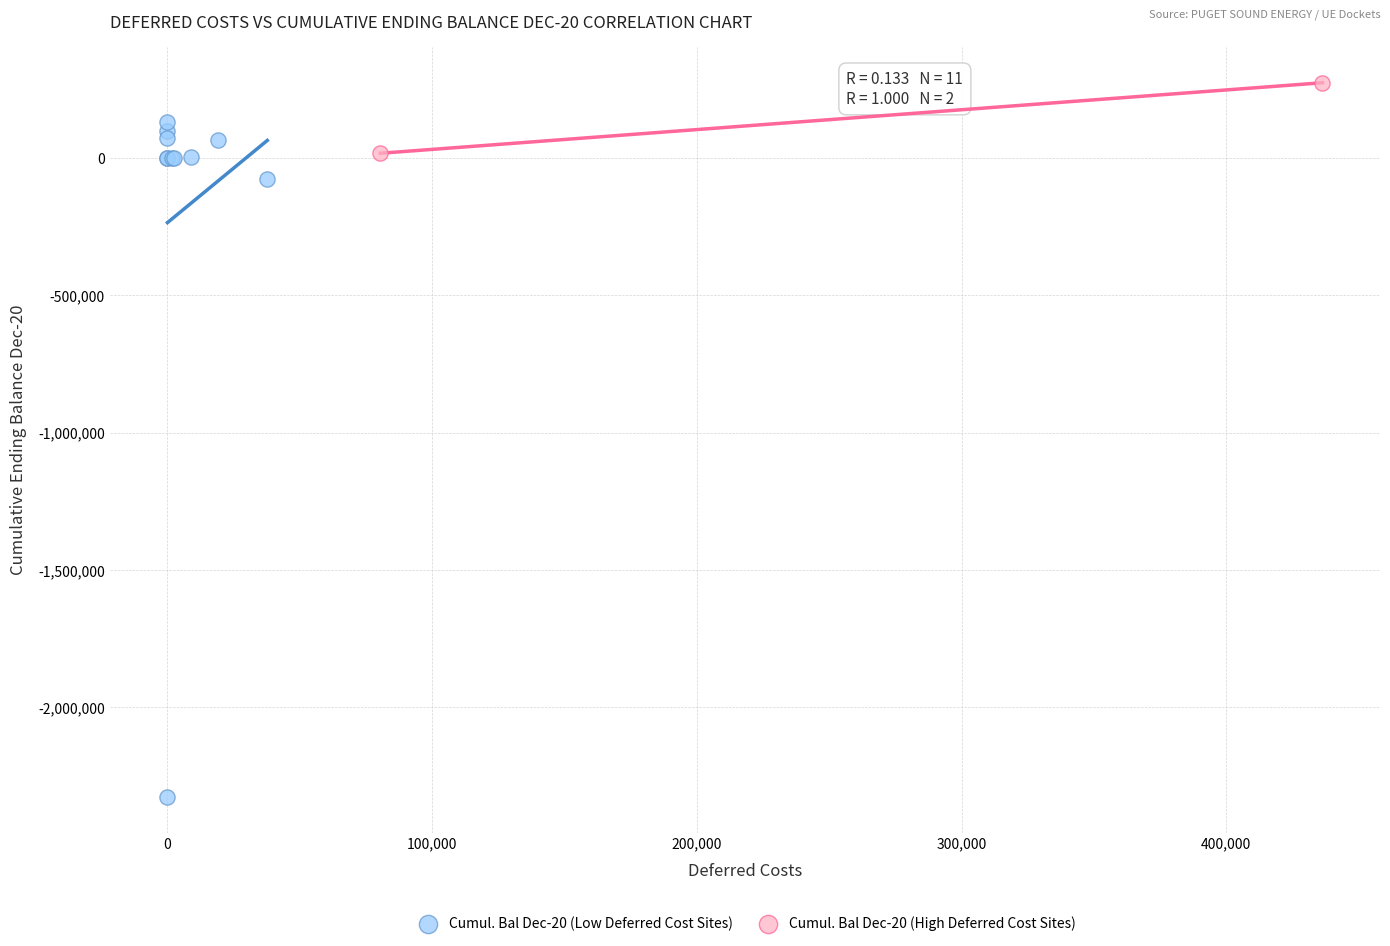

Which series has the widest spread of Y values?

Cumul. Bal Dec-20 (Low Deferred Cost Sites)